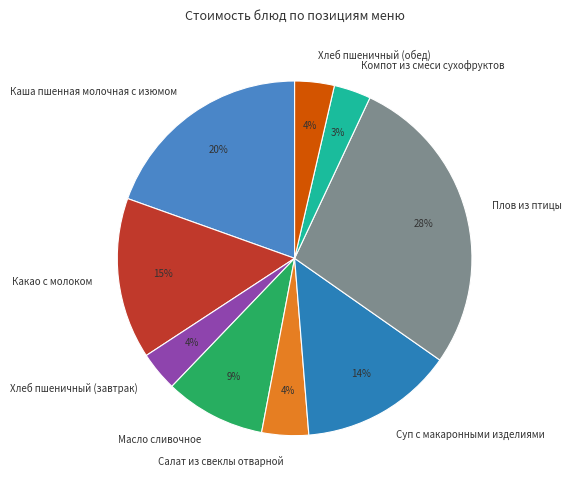

True or false: Масло сливочное accounts for 18% of the total.

False